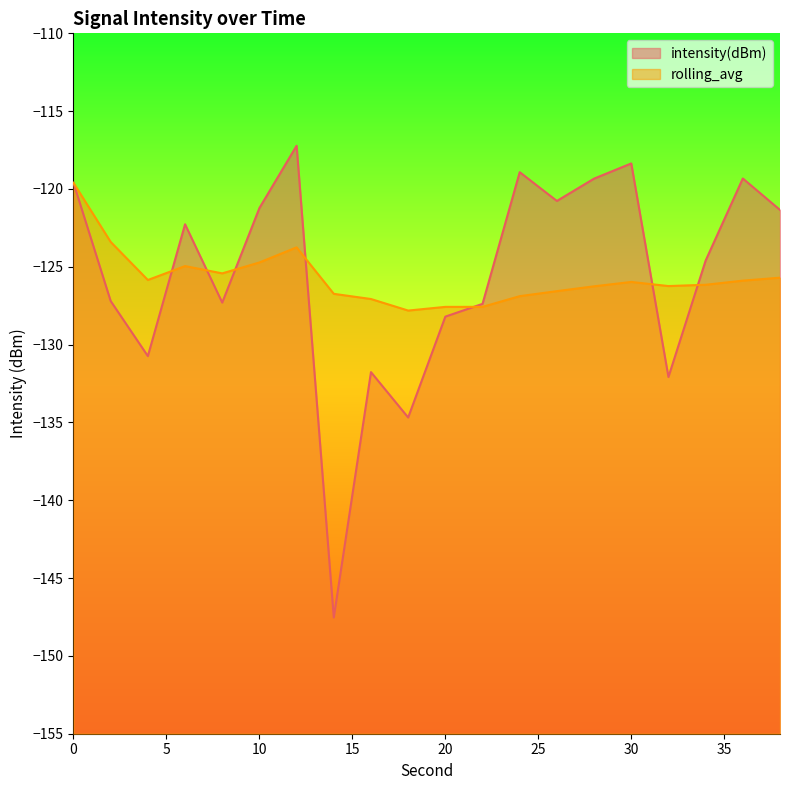

At 24, list the series in order from largest to smallest.

intensity(dBm), rolling_avg